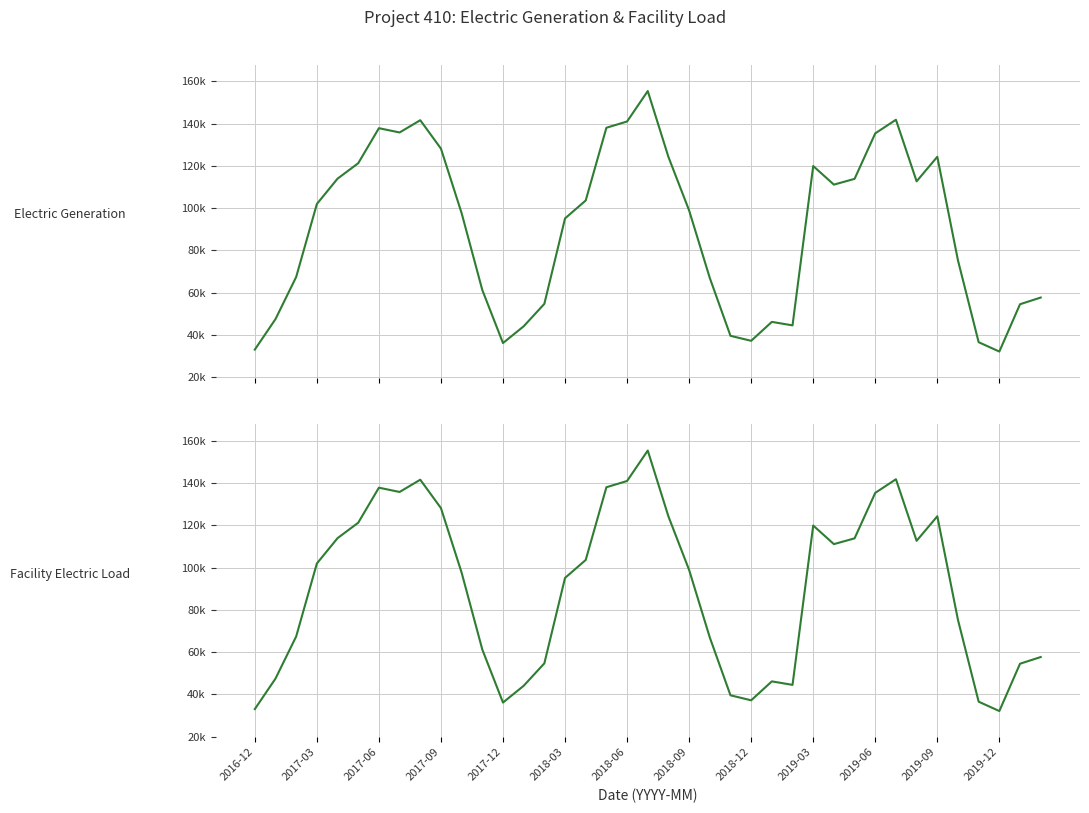

Which series has the largest total across all categories?

Electric Generation